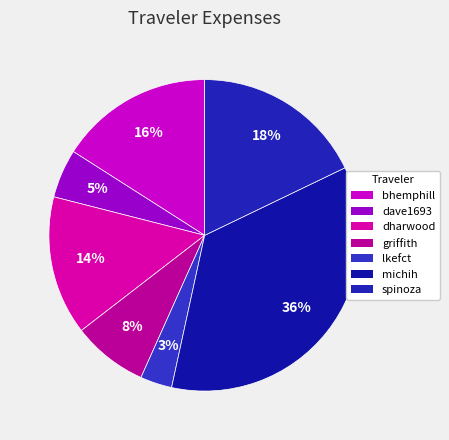

To the nearest percent, what is the combined percentage of dave1693 and griffith?

13%